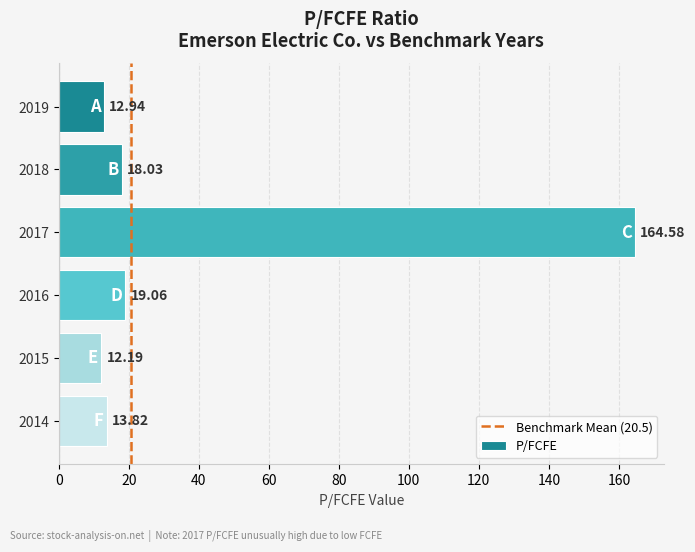

List the labels in order of value, smallest first.

2015, 2019, 2014, 2018, 2016, 2017